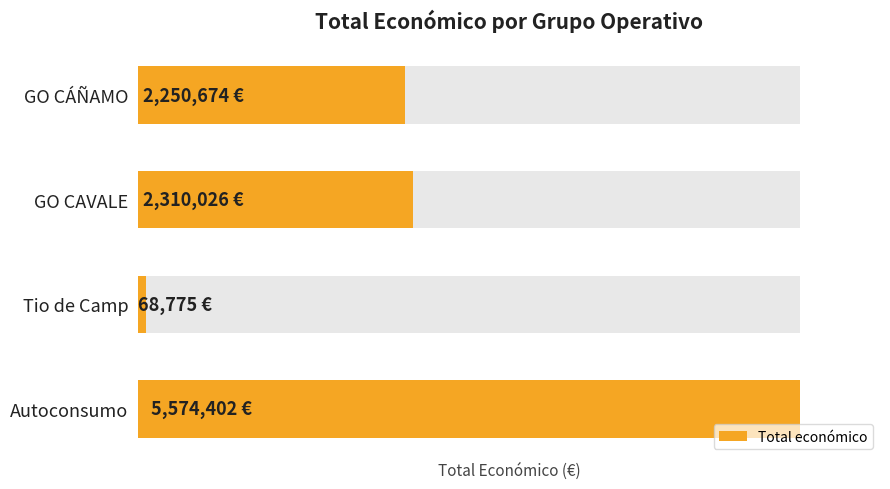

How many data points are above 2310026?

1